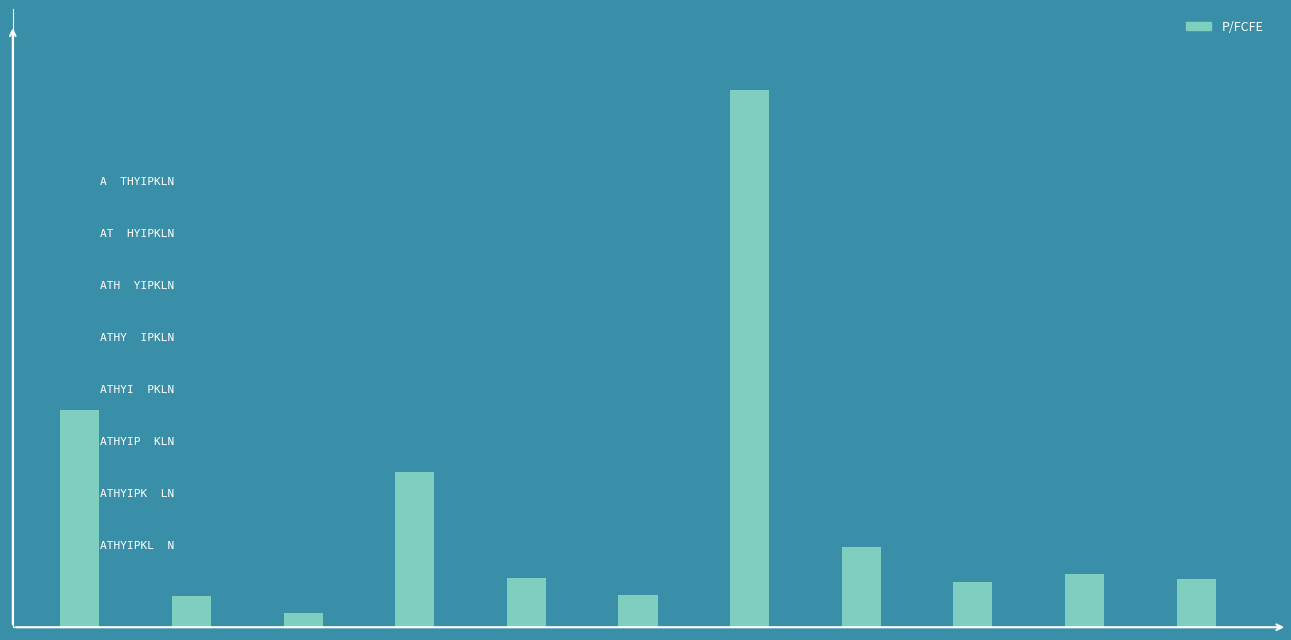

List the labels in order of value, largest first.

6, 0, 3, 7, 9, 4, 10, 8, 5, 1, 2